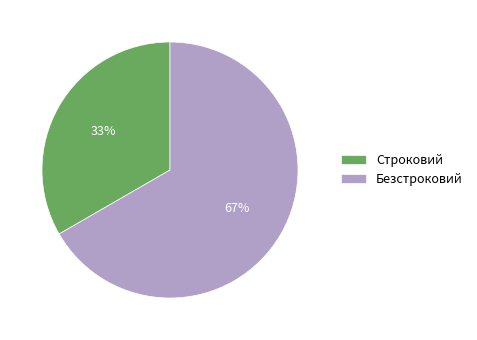

The Безстроковий slice represents 72% of the pie. True or false?

False